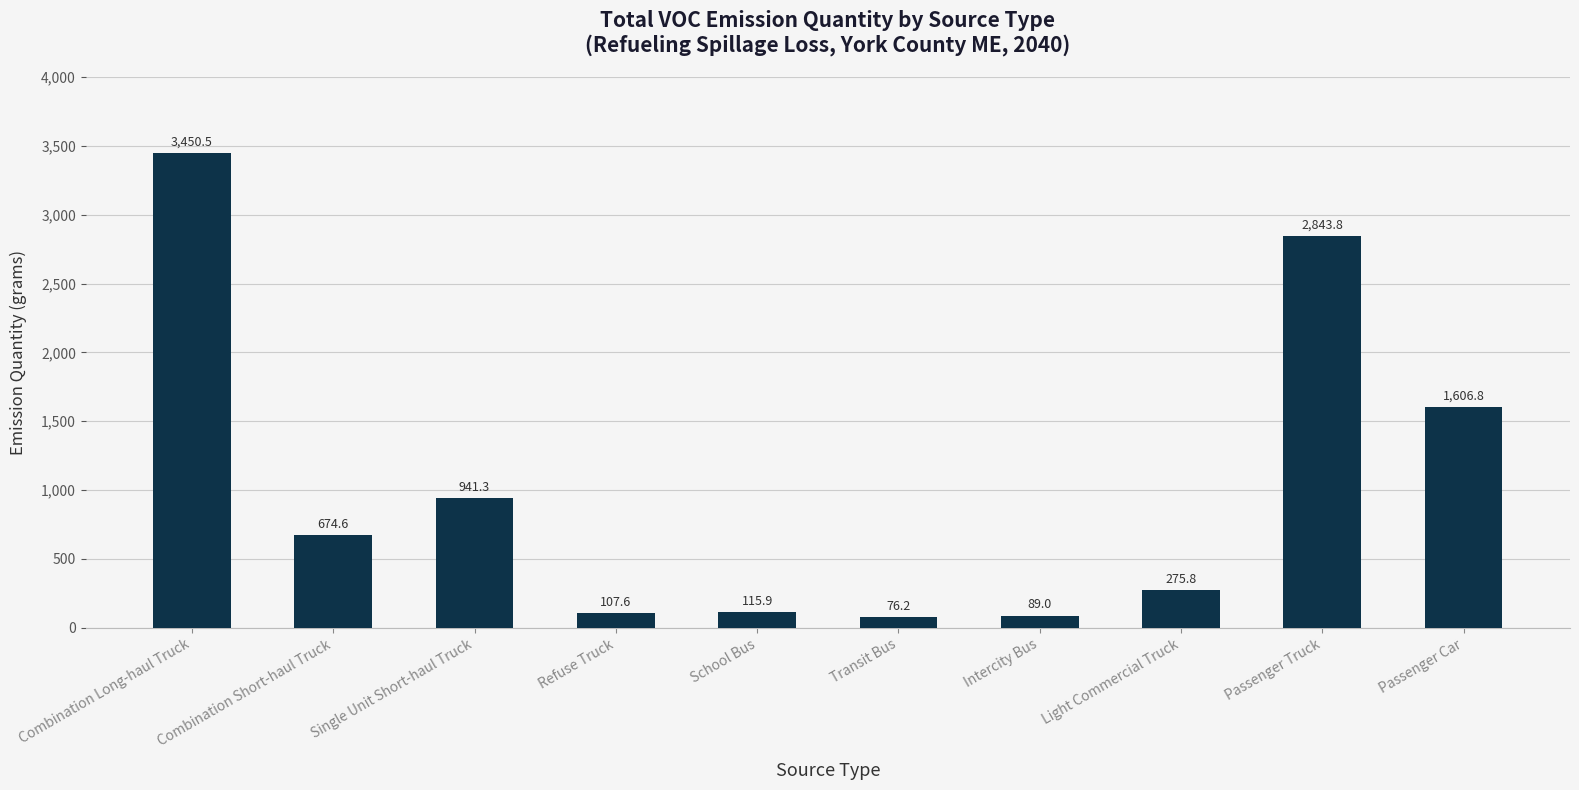

What value does the data have at Combination Long-haul Truck?

3450.5